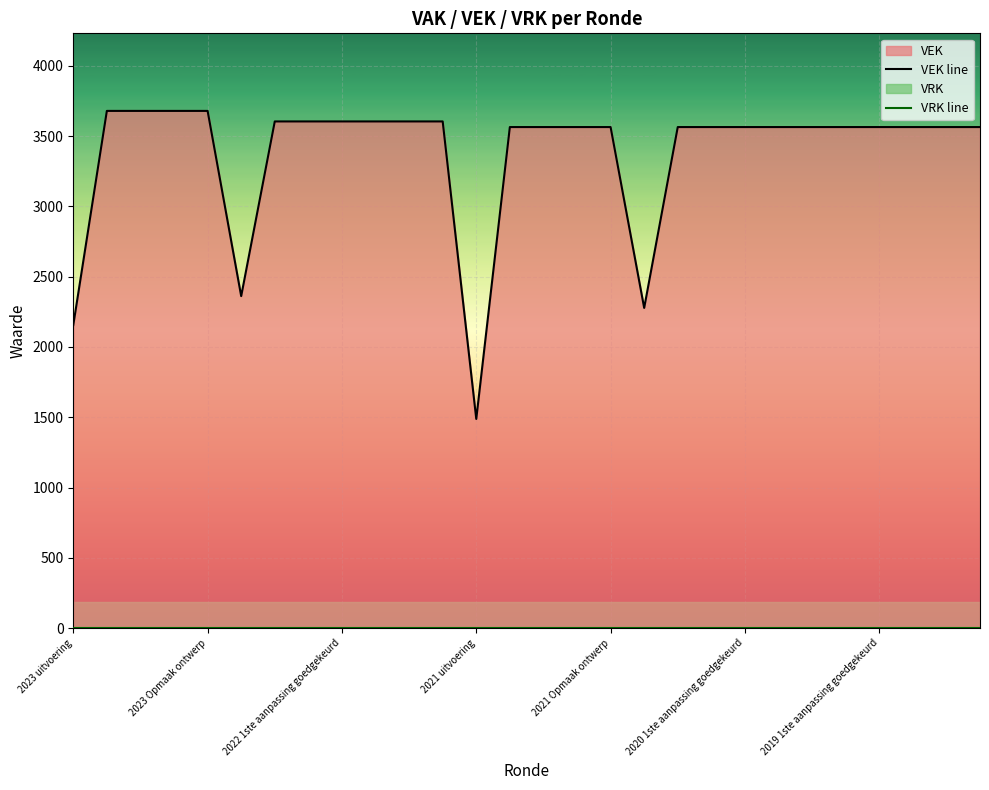

What position from the right is 14?

14